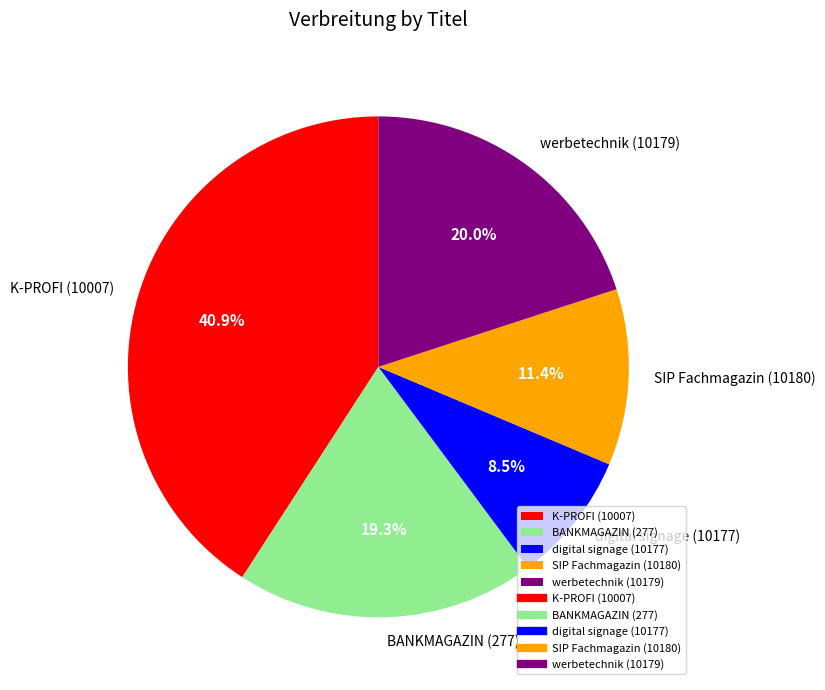

Approximately how many times larger is the value at SIP Fachmagazin (10180) compared to digital signage (10177)?

1.3